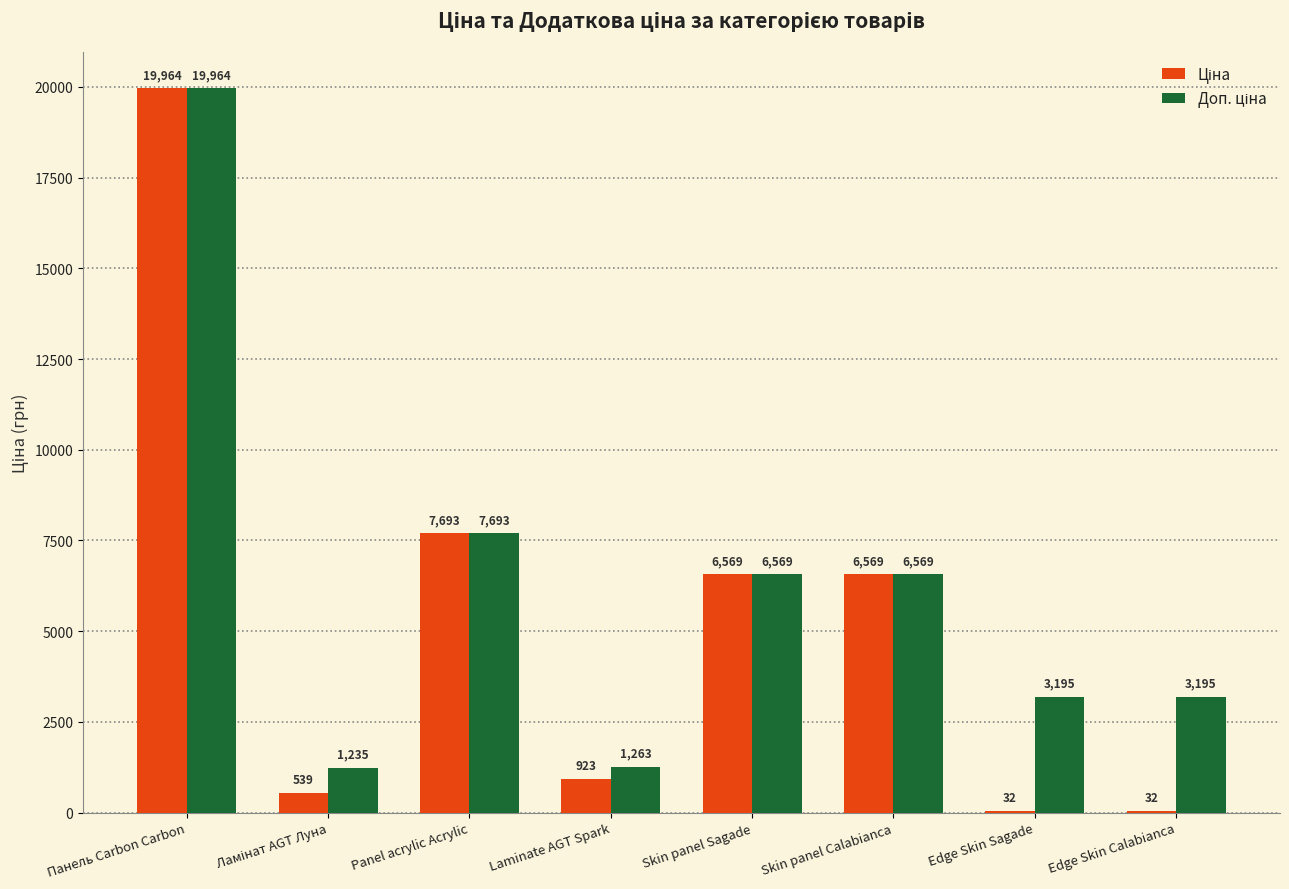

At which category is the sum across all series the highest?

Панель Carbon Carbon